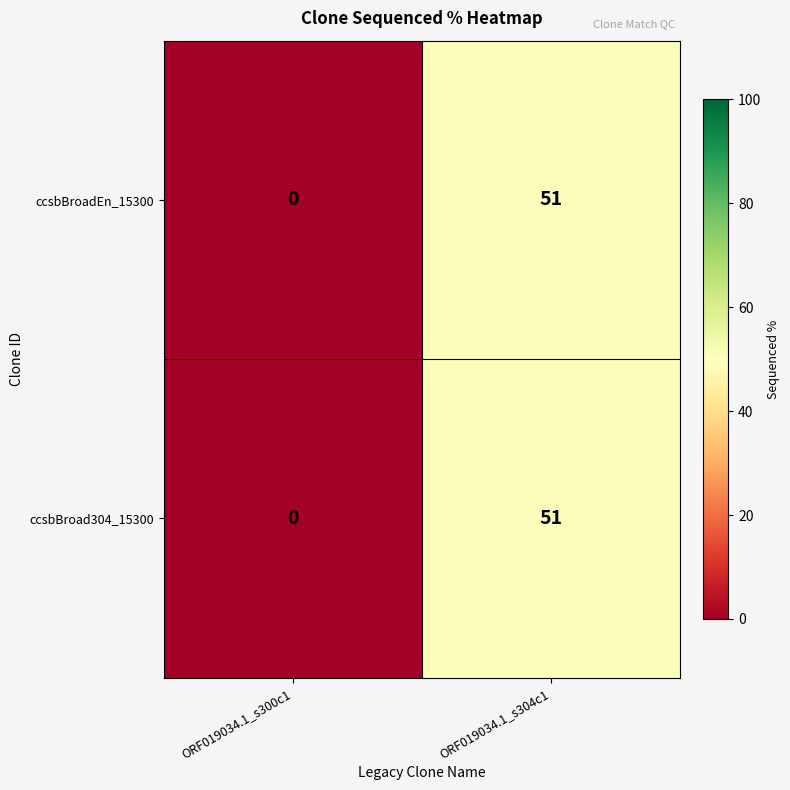

Reading left to right, extract all data points from this chart.

ccsbBroadEn_15300: ORF019034.1_s300c1=0	ORF019034.1_s304c1=51
ccsbBroad304_15300: ORF019034.1_s300c1=0	ORF019034.1_s304c1=51